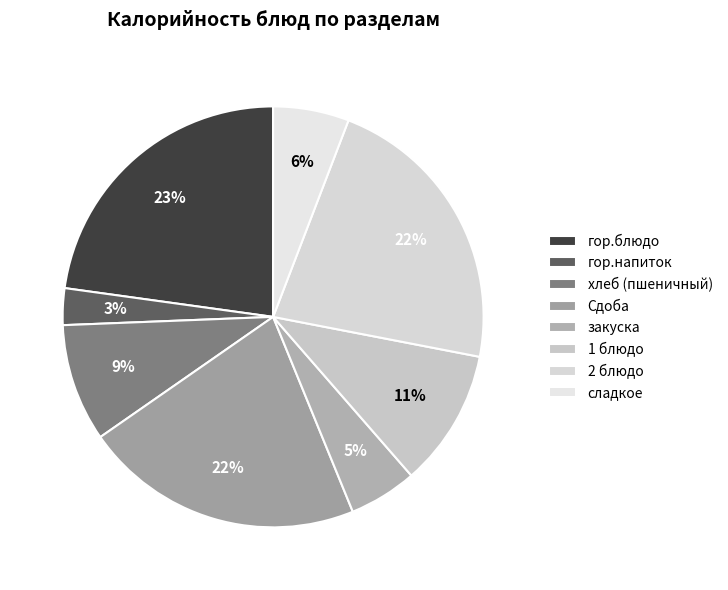

To the nearest percent, what percentage of the pie is 2 блюдо?

22%